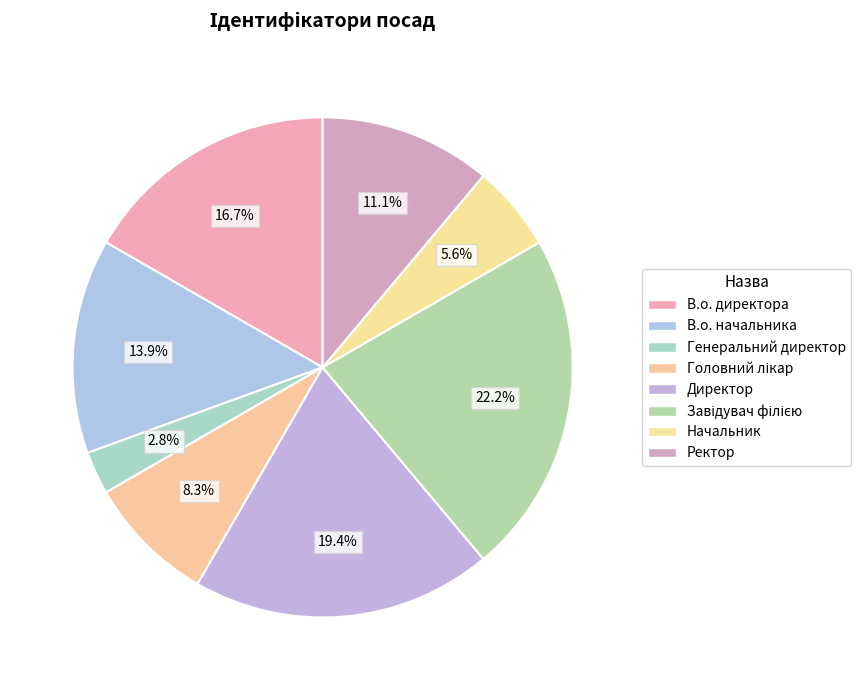

To the nearest percent, what is the combined percentage of Головний лікар and В.о. начальника?

22%